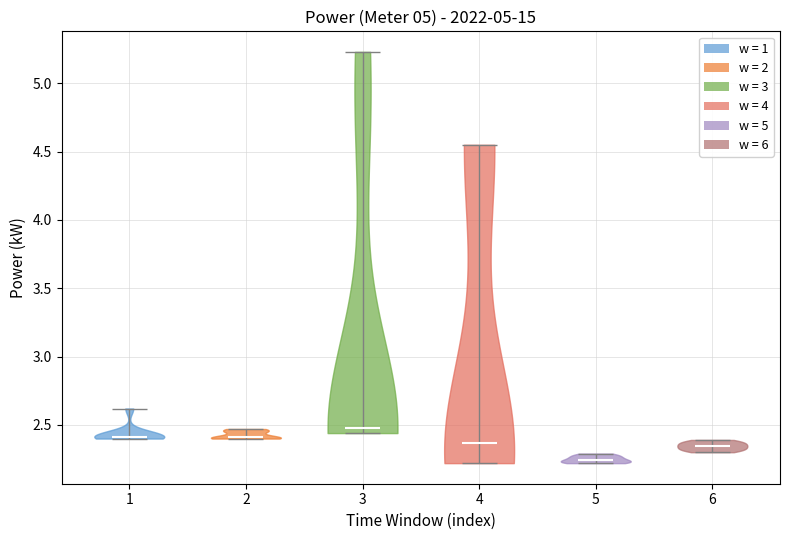

Reading left to right, read every violin against the y-axis: where its median line is, and the lowest and highest points it reaches. The values are not printed on the chart, so give them approximately, as read against the axis.

1: median line 2.40, lowest point 2.40, highest point 2.60
2: median line 2.40, lowest point 2.40, highest point 2.45
3: median line 2.50, lowest point 2.45, highest point 5.25
4: median line 2.35, lowest point 2.20, highest point 4.55
5: median line 2.25, lowest point 2.20, highest point 2.30
6: median line 2.35, lowest point 2.30, highest point 2.40